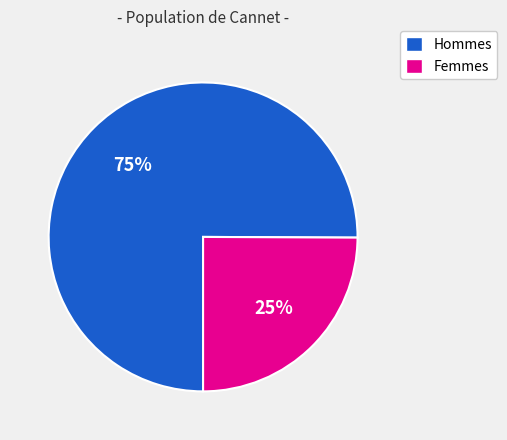

How many segments does this pie chart have?

2